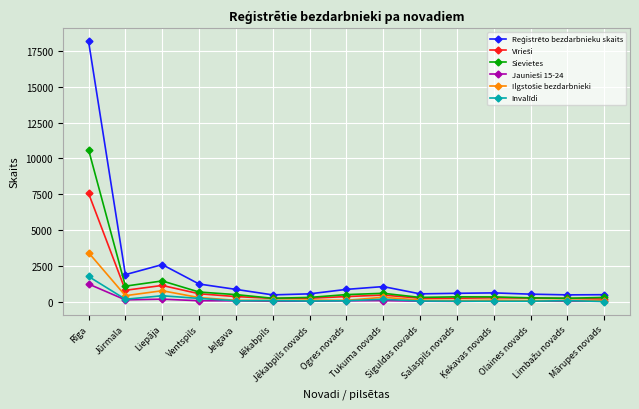

How many values in the Invalīdi series are below 72?

6